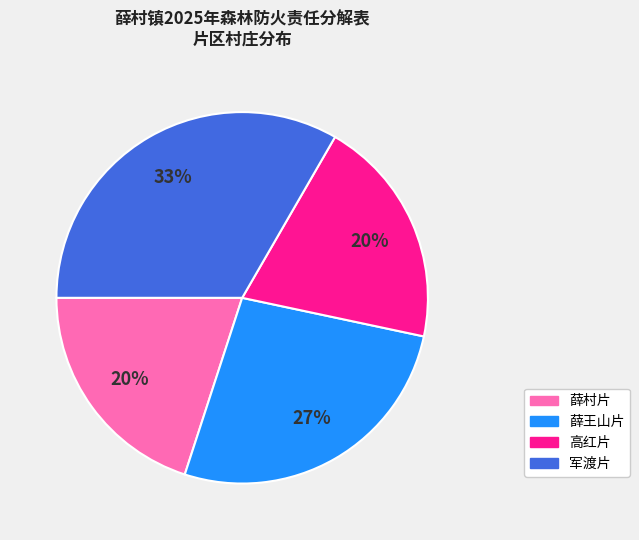

Is there a majority slice in this chart?

No